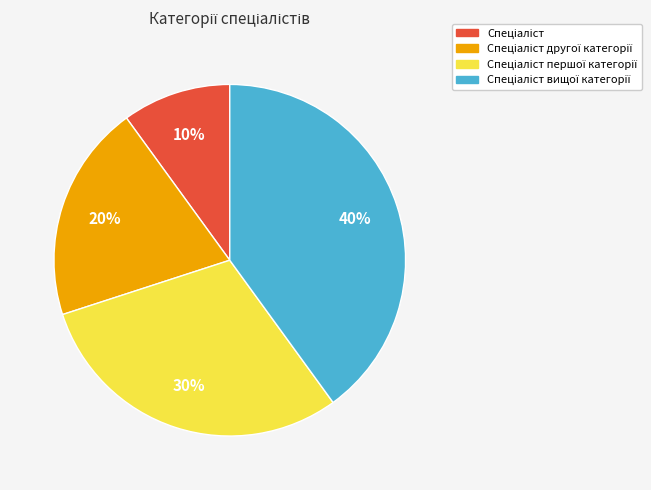

To the nearest percent, what is the average slice percentage?

25%